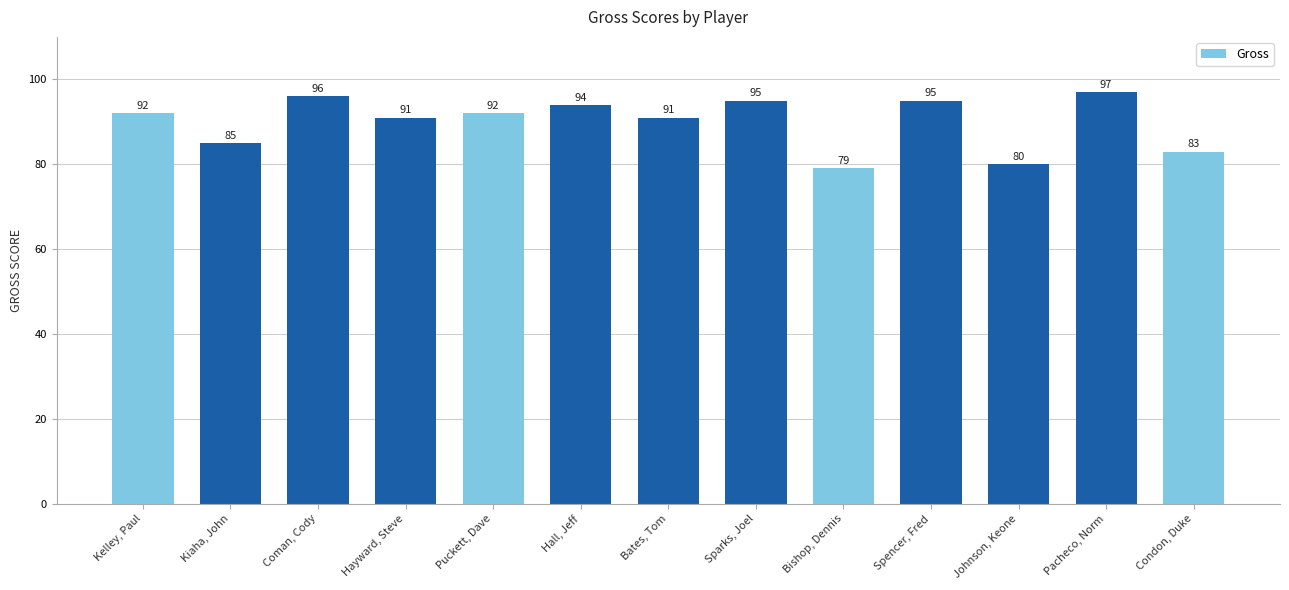

What is the change in value from Bates, Tom to Pacheco, Norm?

+6